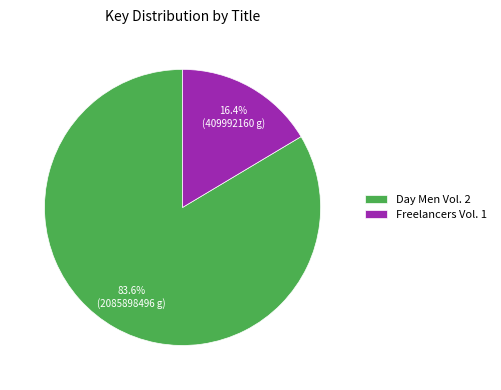

How many segments does this pie chart have?

2